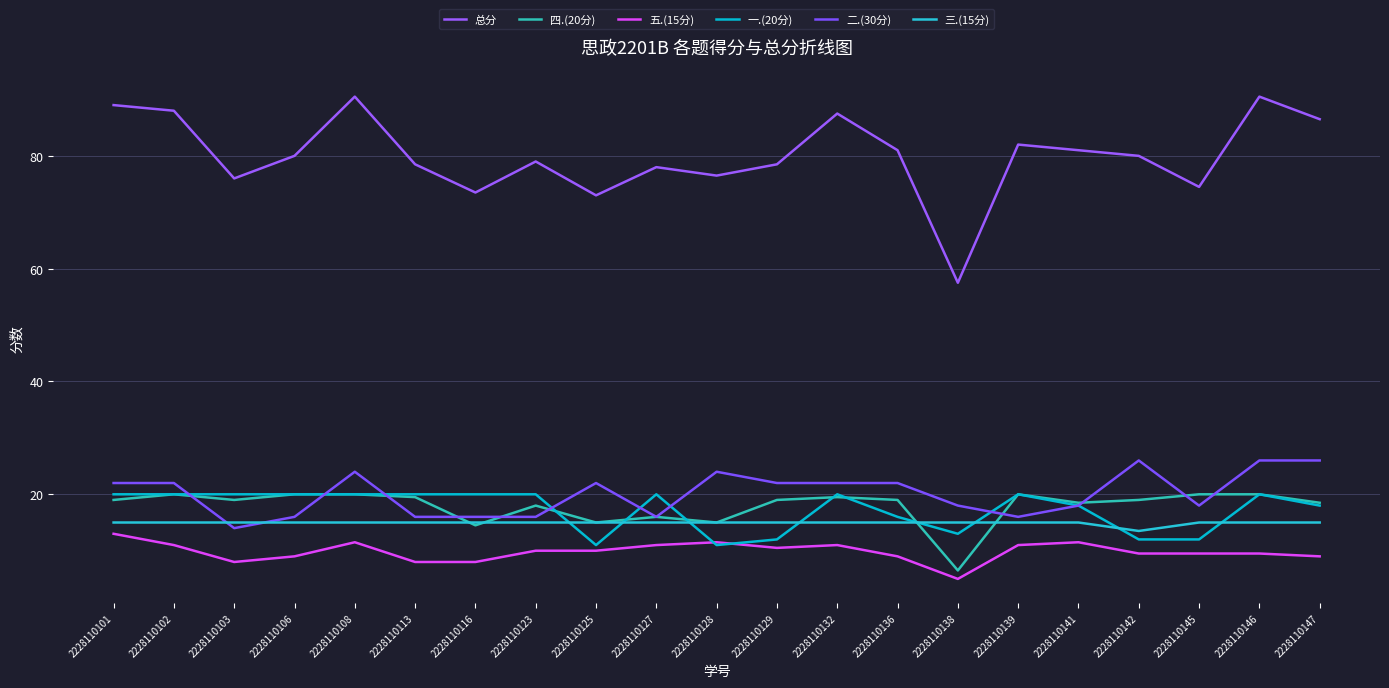

The 四.(20分) series shows 19.5 at 2228110132. True or false?

True